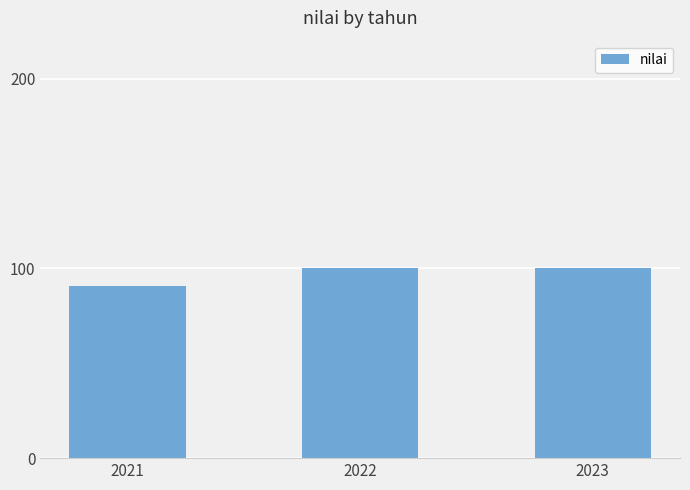

Reading left to right, what are all the values shown in this chart?

2021=90.7	2022=100.0	2023=100.0